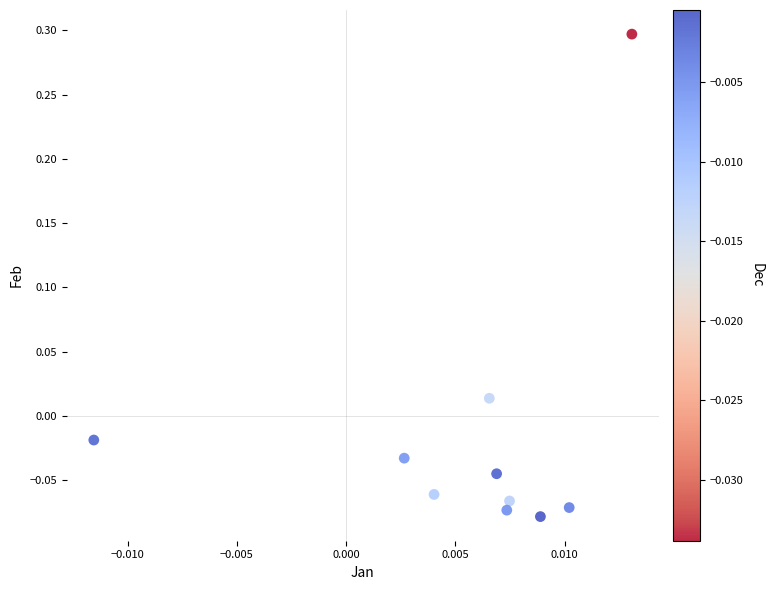

What is the range of Y values (max minus min)?

0.4